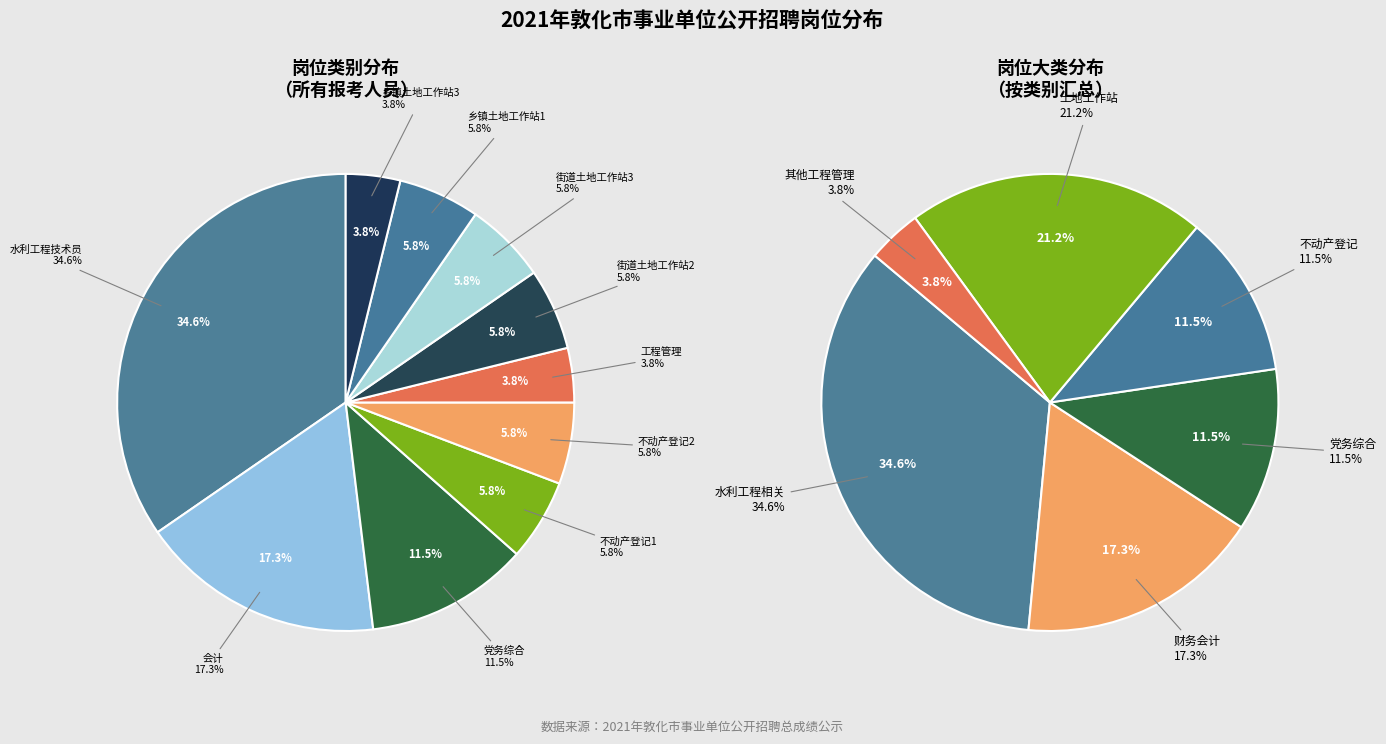

What percentage is the 街道土地工作站2 slice, to the nearest percent?

6%